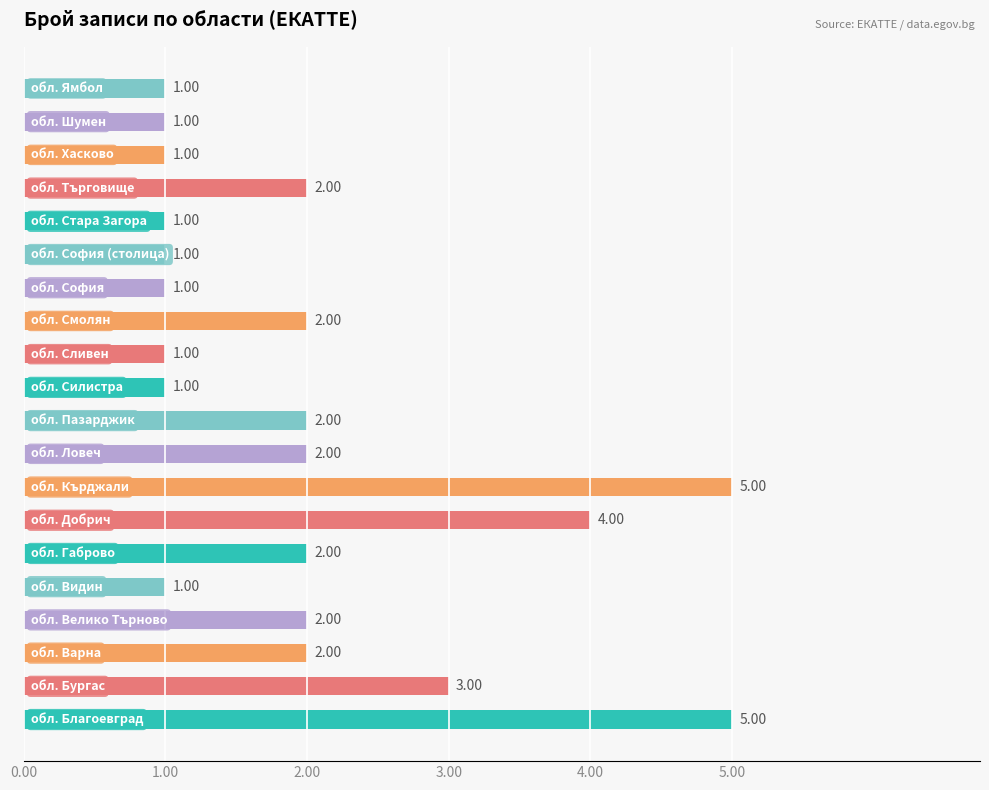

What is the difference between the maximum and minimum values?

4